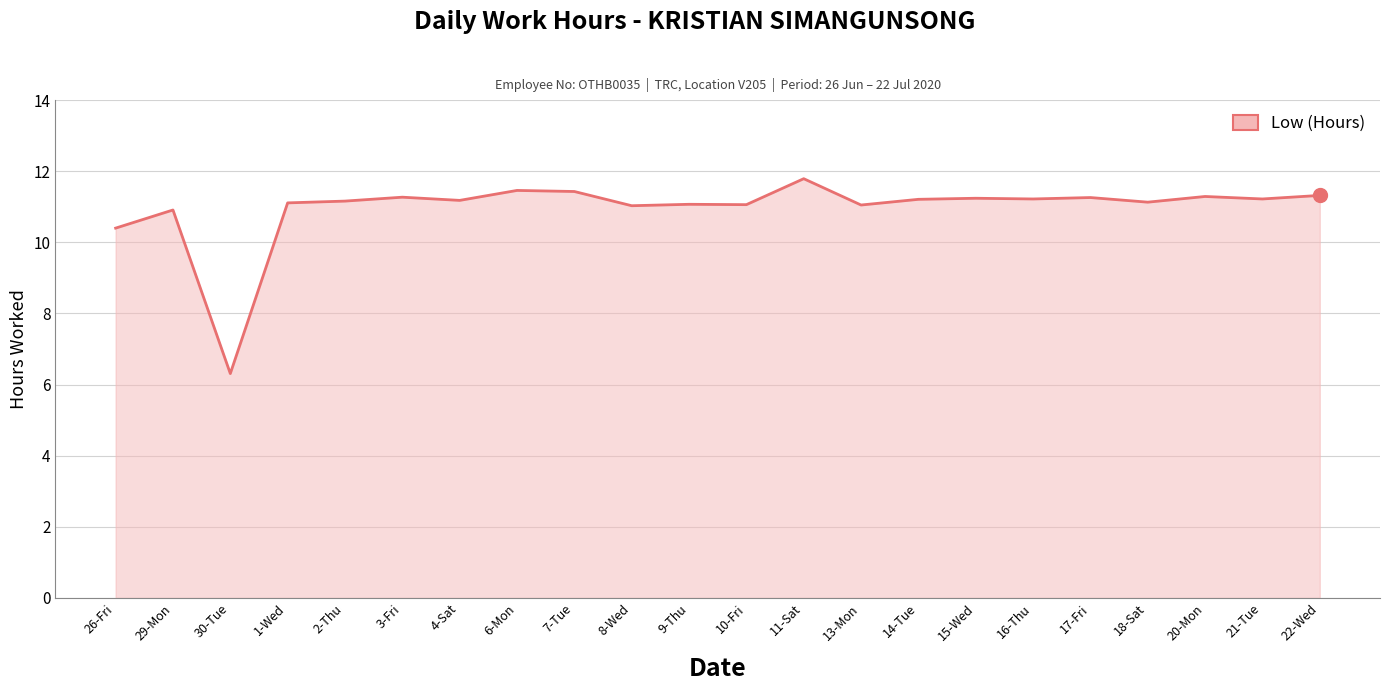

What is the approximate value at 30-Tue?

6.3